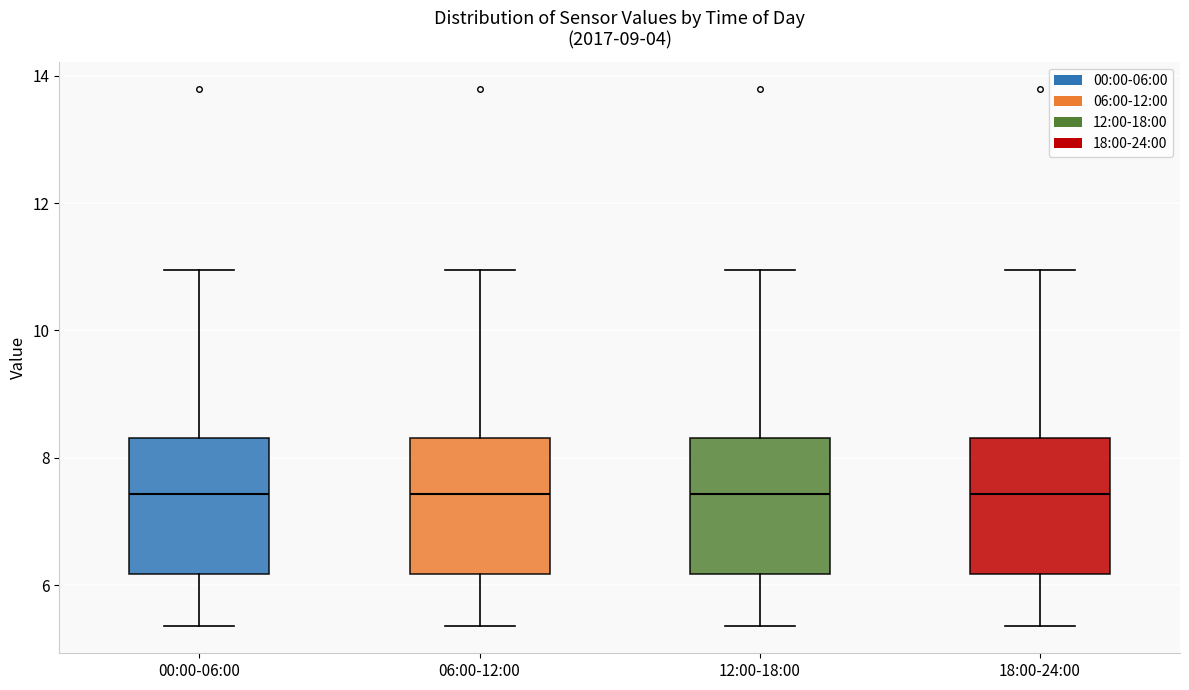

Reading left to right, read every box against the y-axis: the position of its median line, the range the box covers, and the ends of its whiskers. The values are not printed on the chart, so give them approximately, as read against the axis.

00:00-06:00: median 7.4, box 6.2 to 8.4, whiskers 5.4 to 11.0
06:00-12:00: median 7.4, box 6.2 to 8.4, whiskers 5.4 to 11.0
12:00-18:00: median 7.4, box 6.2 to 8.4, whiskers 5.4 to 11.0
18:00-24:00: median 7.4, box 6.2 to 8.4, whiskers 5.4 to 11.0